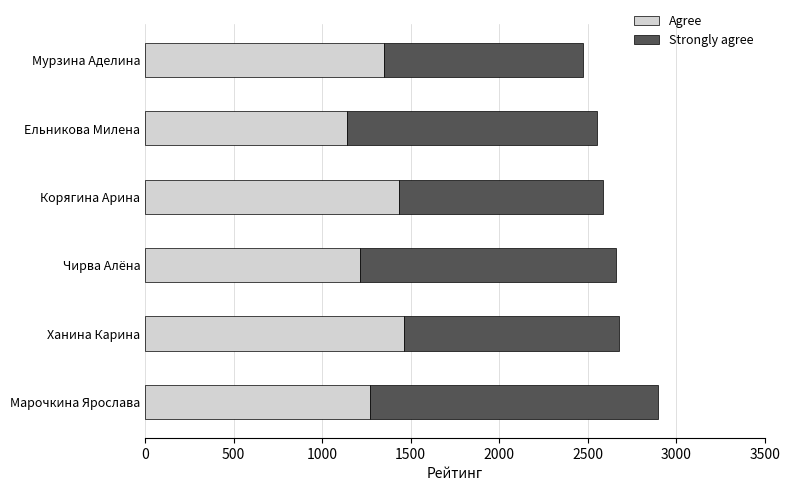

True or false: Agree has a value of 2327 at Корягина Арина.

False